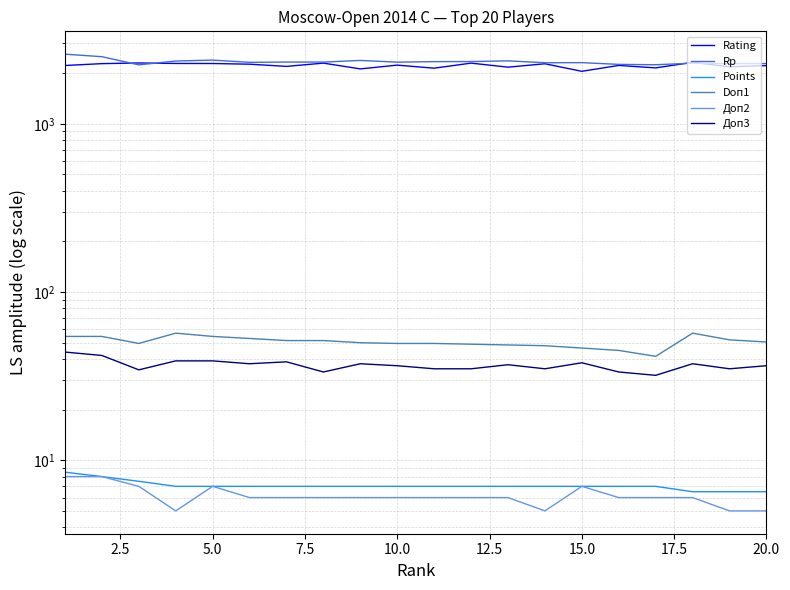

True or false: Rating and Points cross at least once.

False